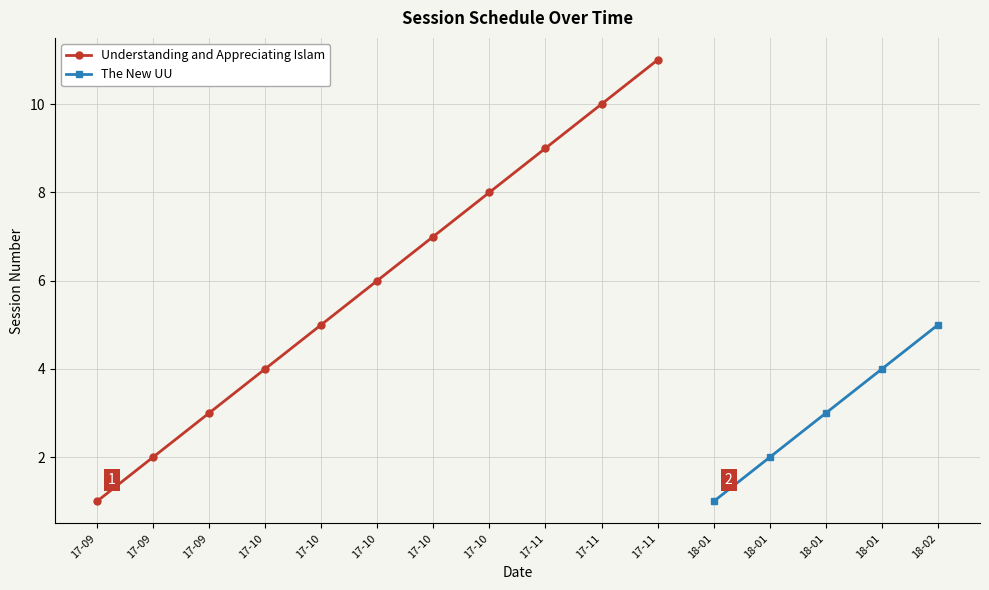

What is the value of the 9th point from the left?

9